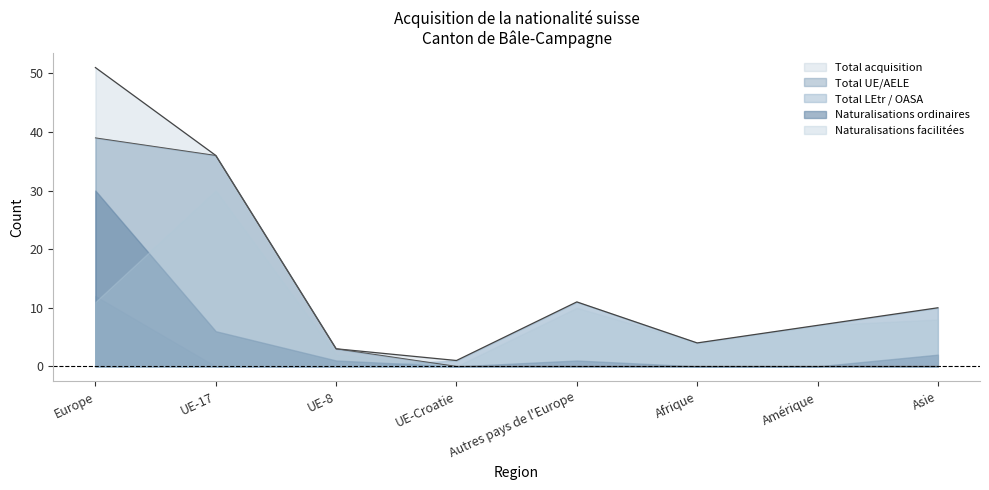

What is the value of the Naturalisations ordinaires point at the 3rd from the left?

1